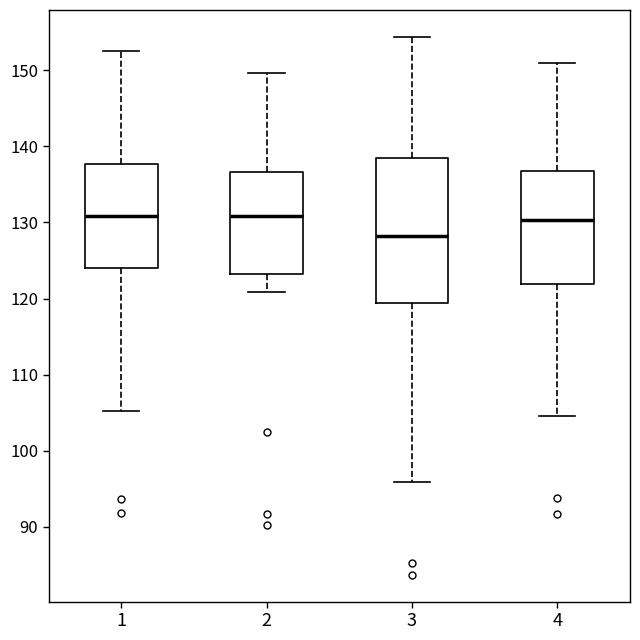

Which box is the tallest, from its lower edge to its upper edge?

3